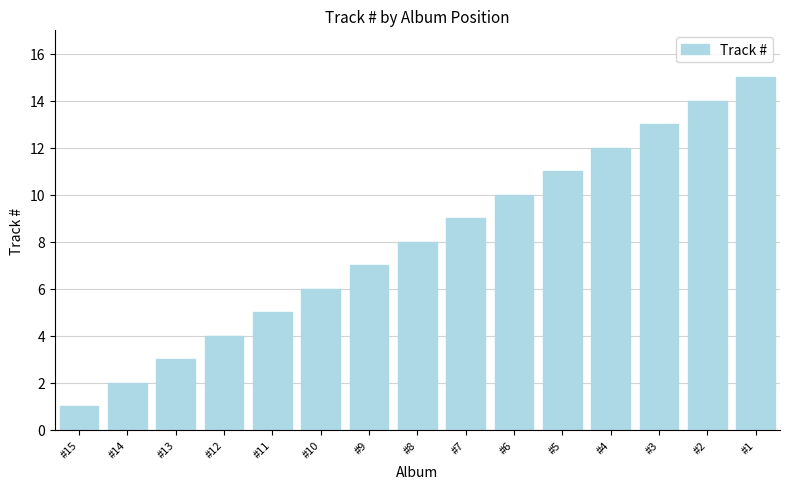

List the labels in order of value, largest first.

#1, #2, #3, #4, #5, #6, #7, #8, #9, #10, #11, #12, #13, #14, #15